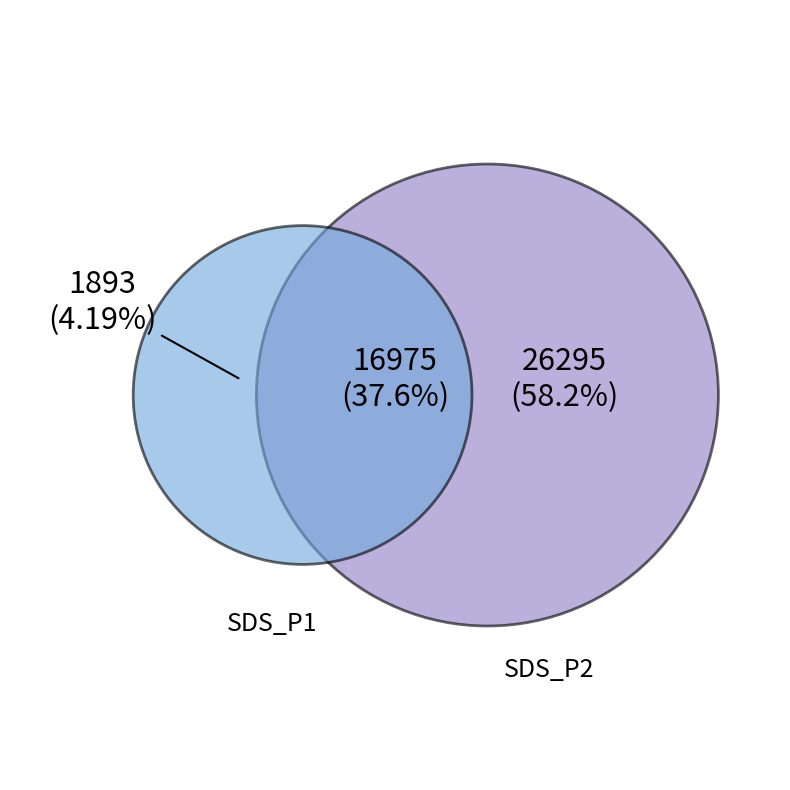

Is Samples_total the majority of the pie?

Yes